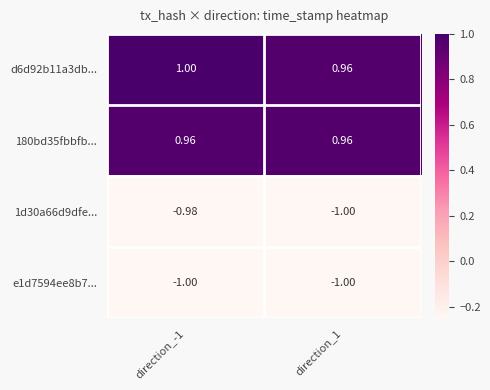

How many series are shown in this chart?

4